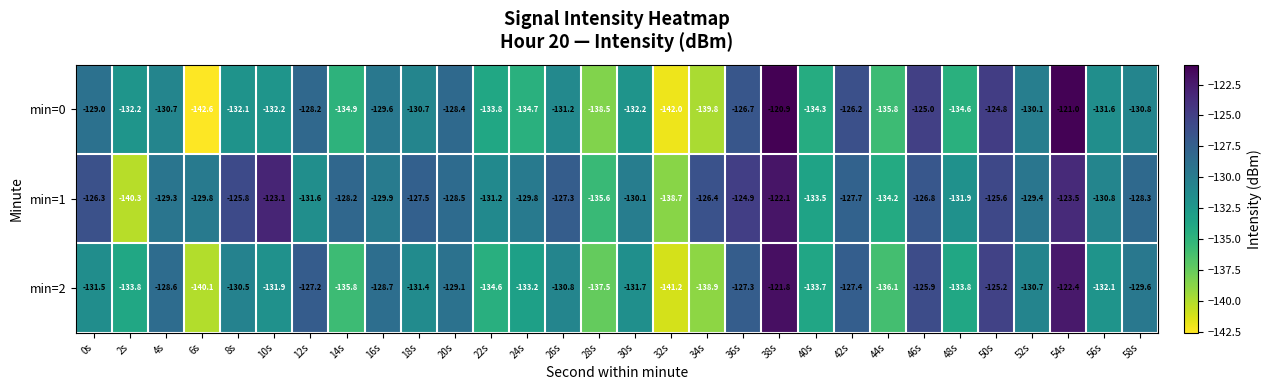

Which series has the largest total across all categories?

min=1